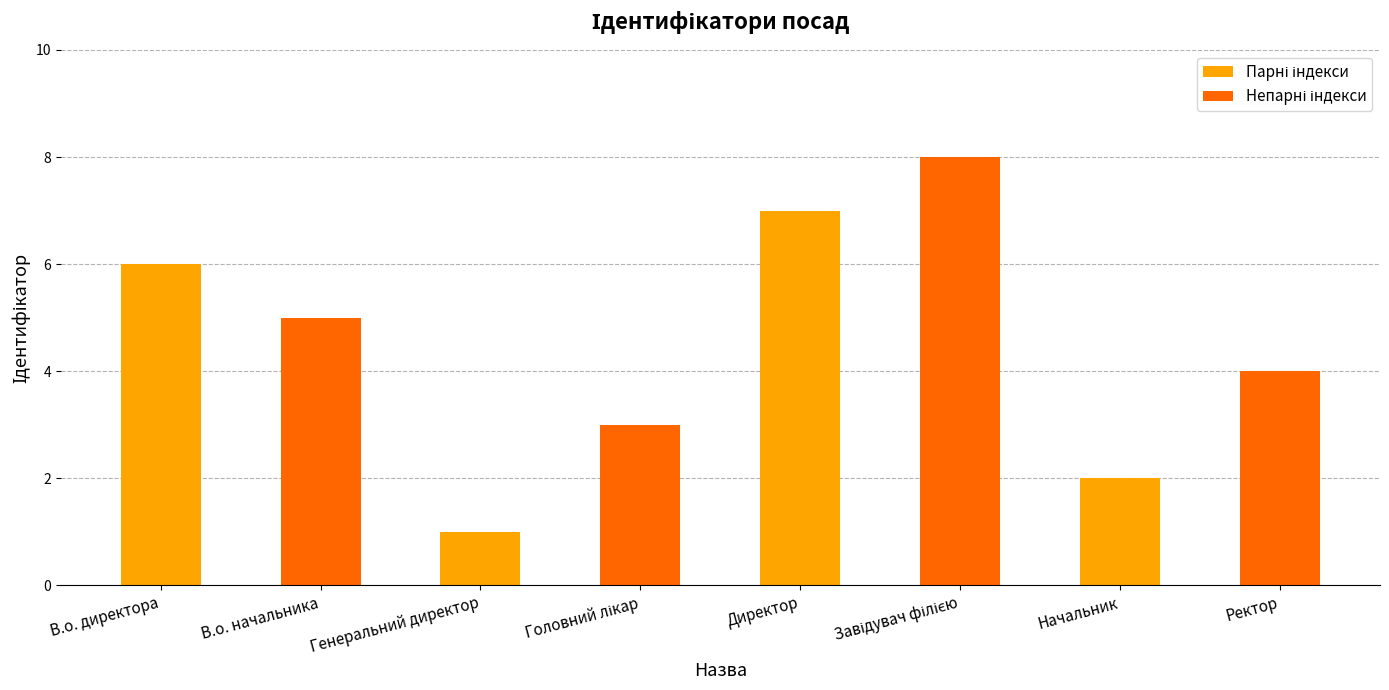

At which category does the chart reach its minimum across all series?

Генеральний директор